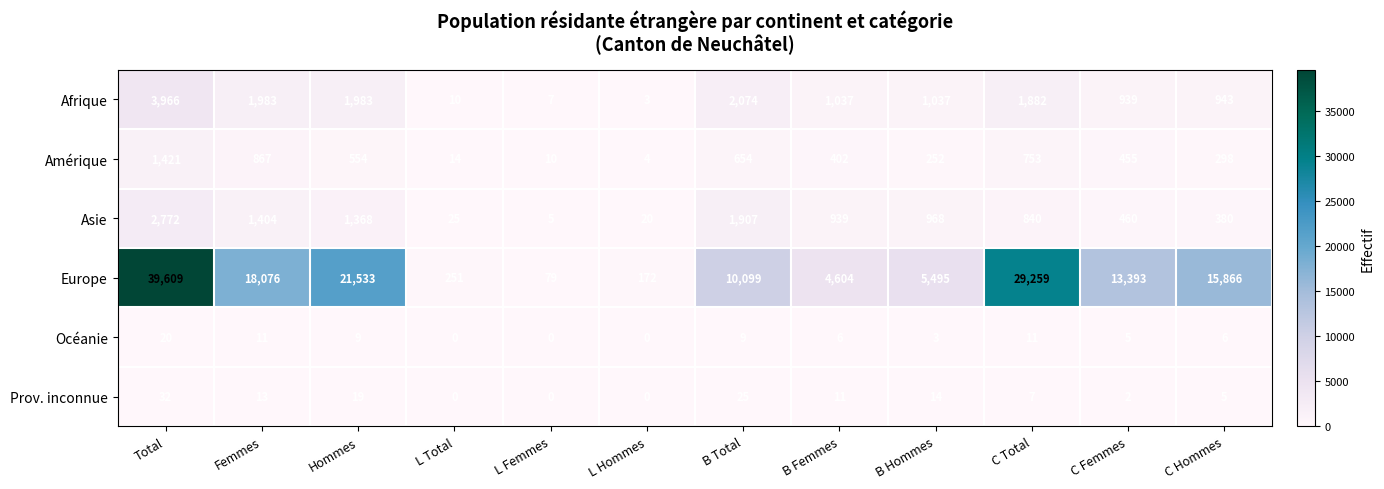

At Femmes, list the series in order from largest to smallest.

Europe, Afrique, Asie, Amérique, Prov. inconnue, Océanie